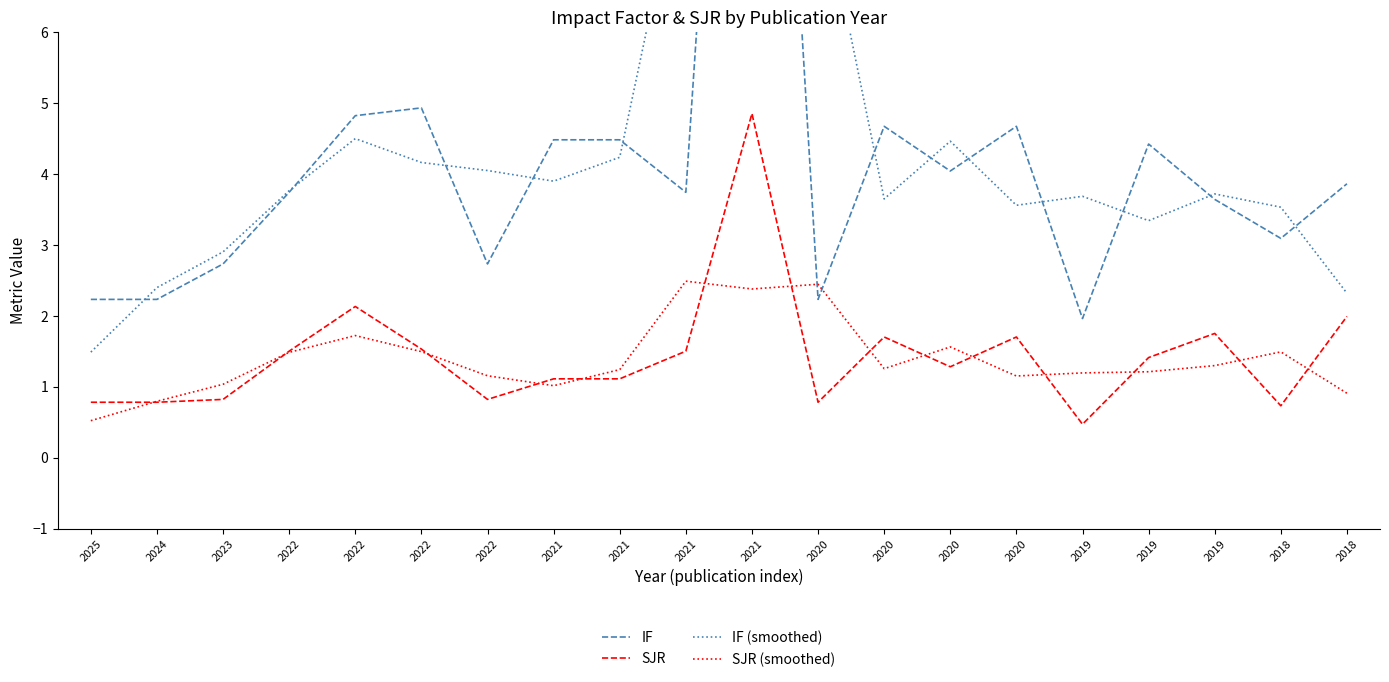

The IF series shows 6.8 at 2022. True or false?

False